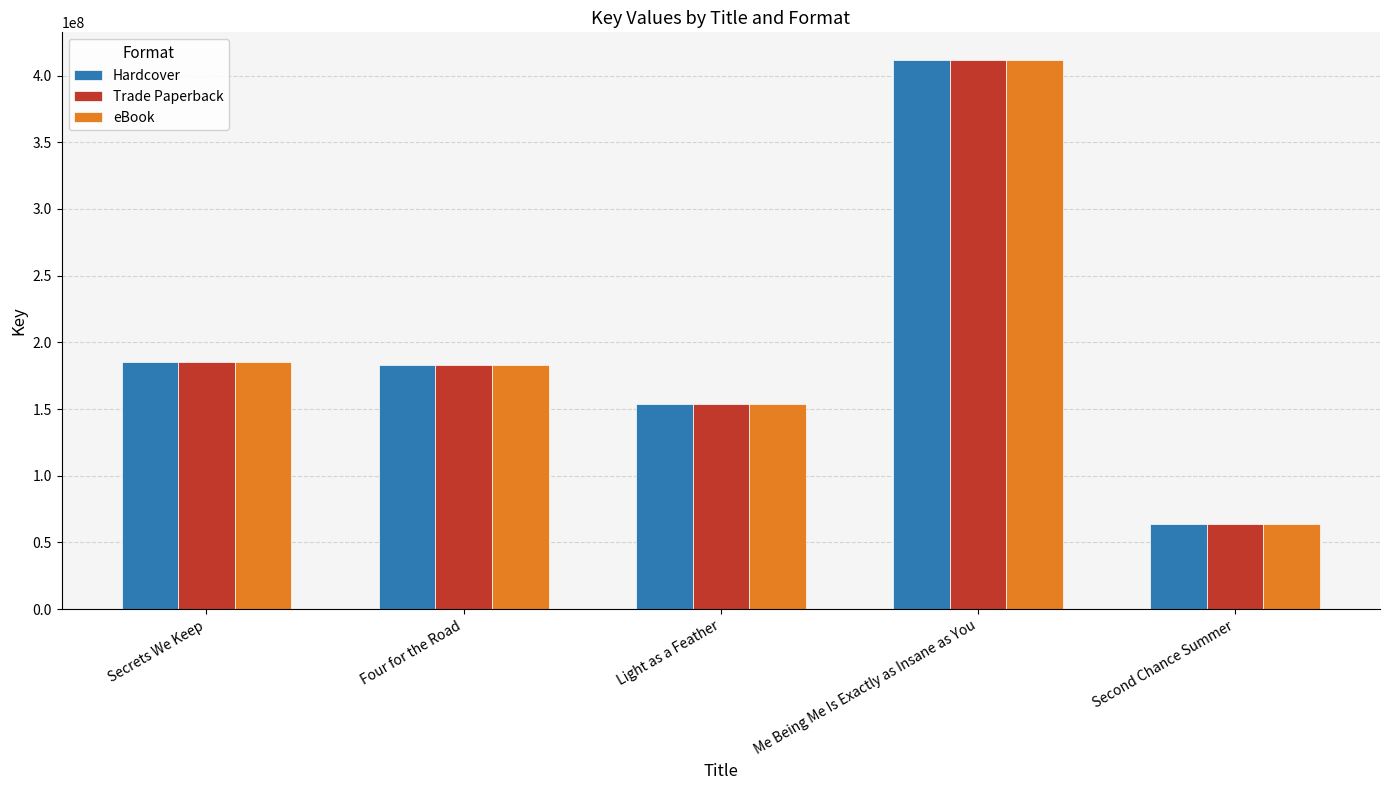

At which label does eBook first exceed 183237806?

Secrets We Keep